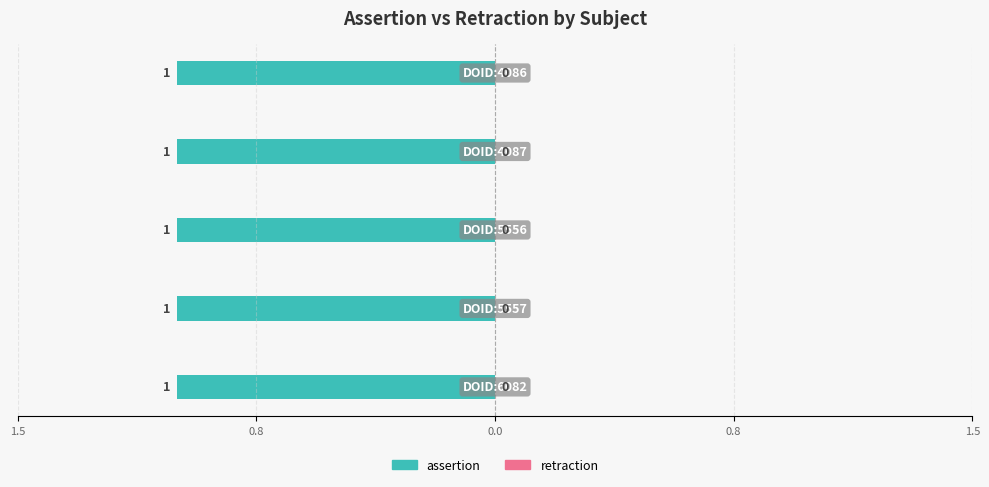

Reading left to right, what are all the values shown in this chart?

assertion: DOID:6082=1	DOID:5557=1	DOID:5556=1	DOID:4087=1	DOID:4086=1
retraction: DOID:6082=0	DOID:5557=0	DOID:5556=0	DOID:4087=0	DOID:4086=0